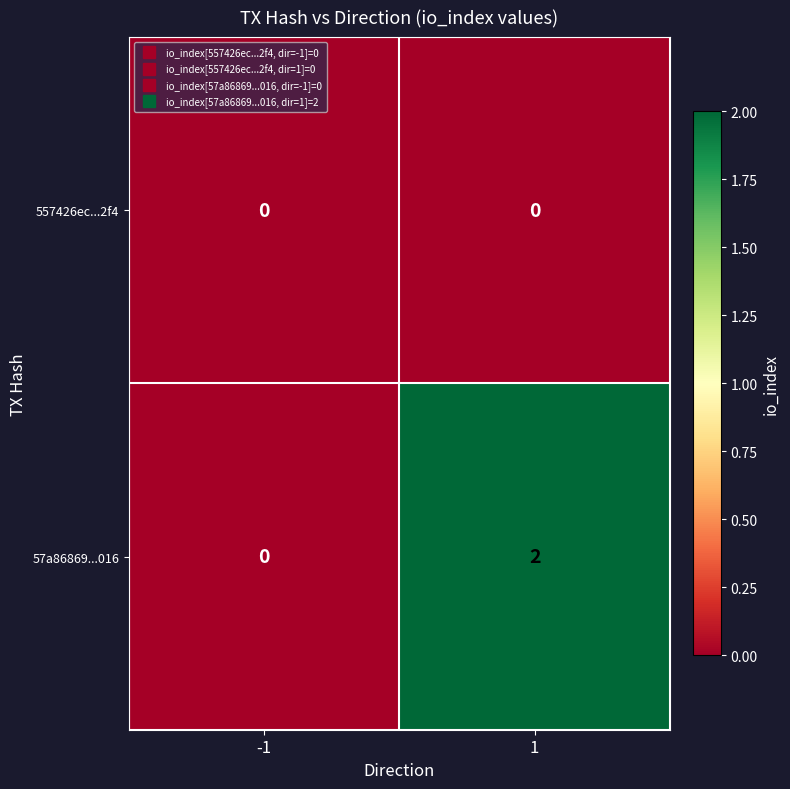

Is it true that 57a86869...016 equals 1 at -1?

False